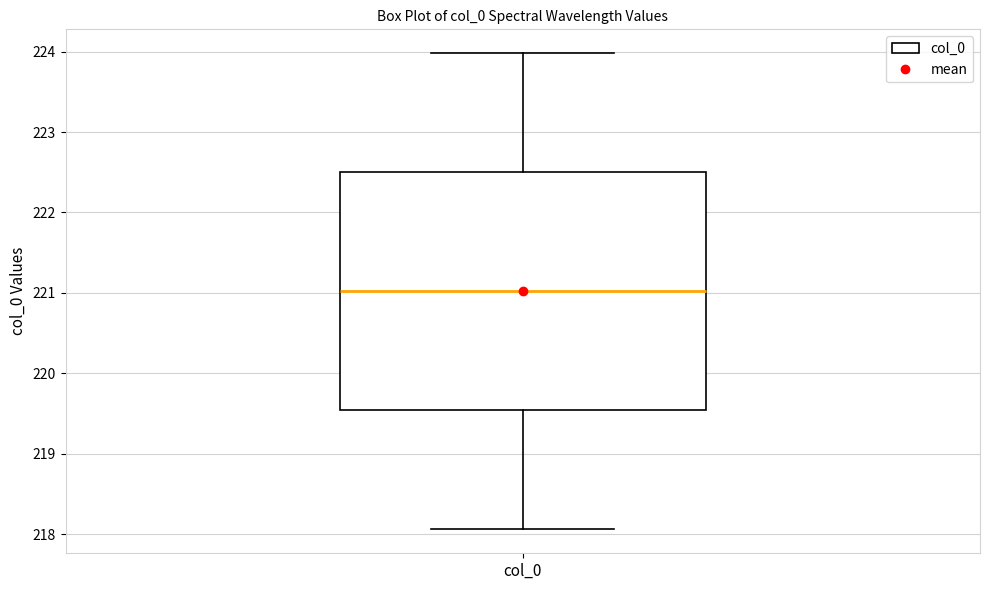

Read this box plot against the y-axis: the position of the median line, the range covered by the box, and the ends of both whiskers. The values are not printed on the chart, so give them approximately, as read against the axis.

median 221.0, box 219.5 to 222.5, whiskers 218.1 to 224.0